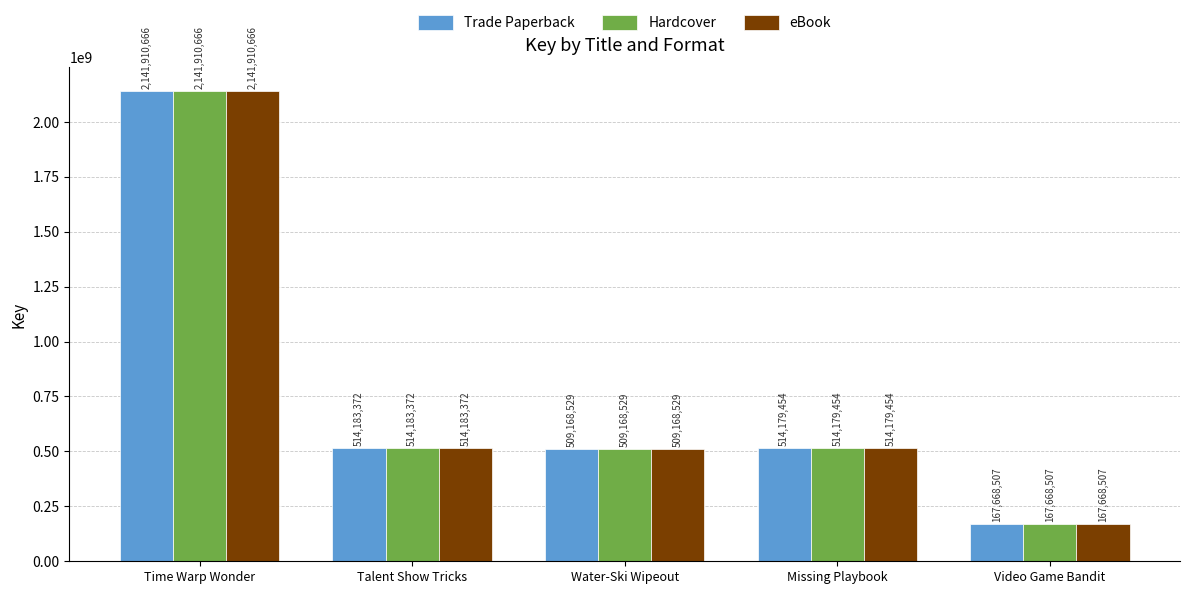

How many data points does each series have?

5